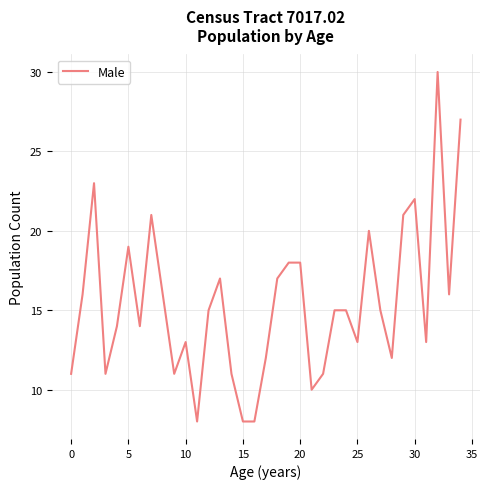

What is the greatest value displayed?

30